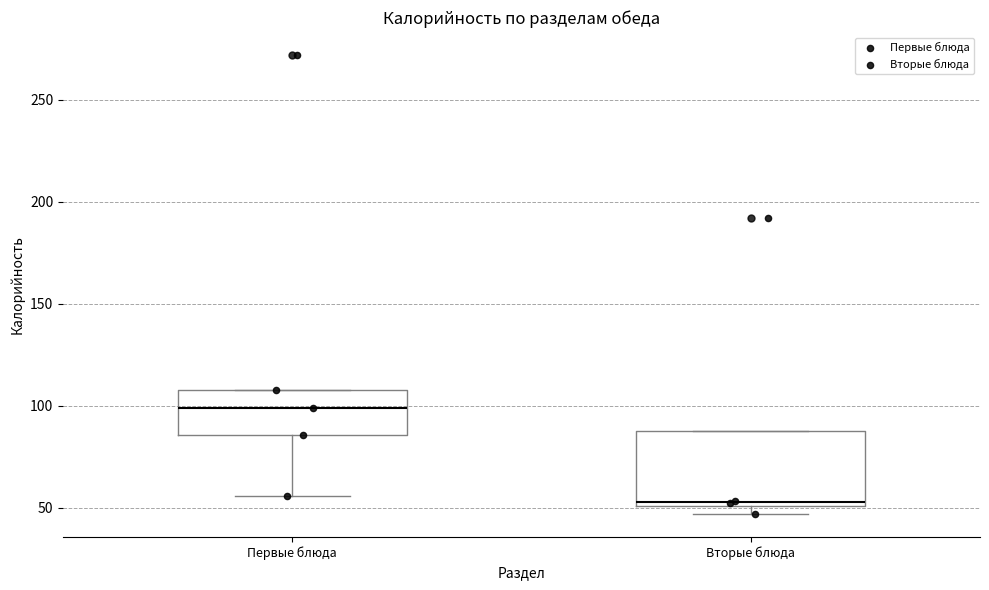

Reading left to right, transcribe this box plot: for each box, give where its median line is, the range the box spans, and where its two whiskers end, as read against the y-axis. The values are not printed on the chart, so give them approximately, as read against the axis.

Первые блюда: median 100, box 85 to 110, whiskers 55 to 110
Вторые блюда: median 55, box 50 to 90, whiskers 45 to 90